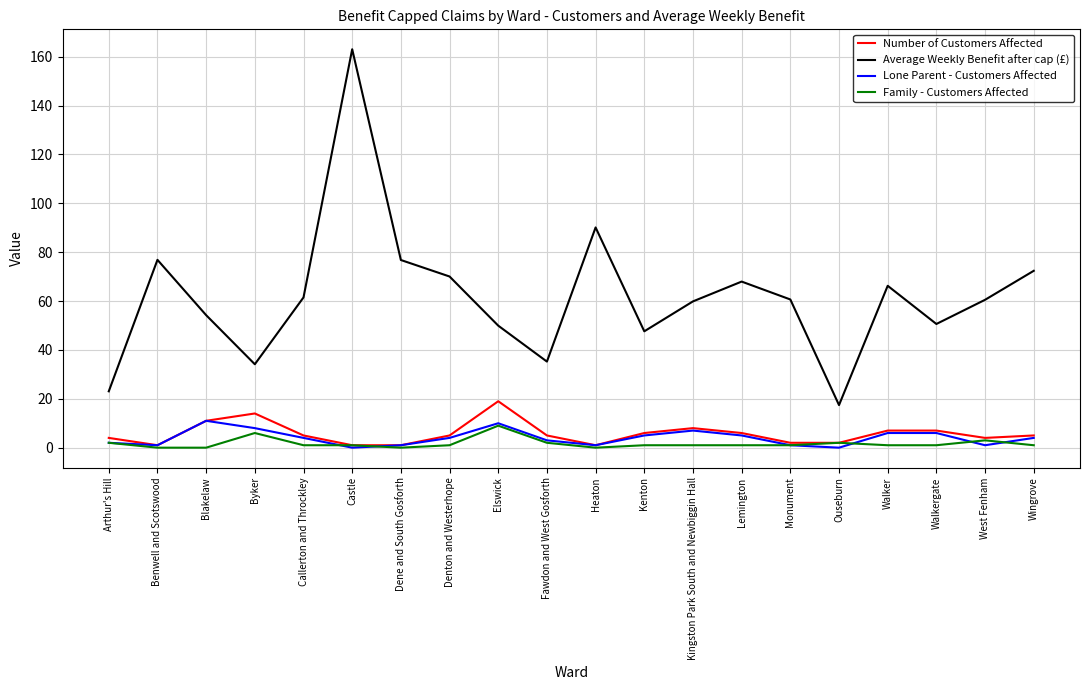

The value of Lone Parent - Customers Affected at Castle is 0.0. True or false?

True